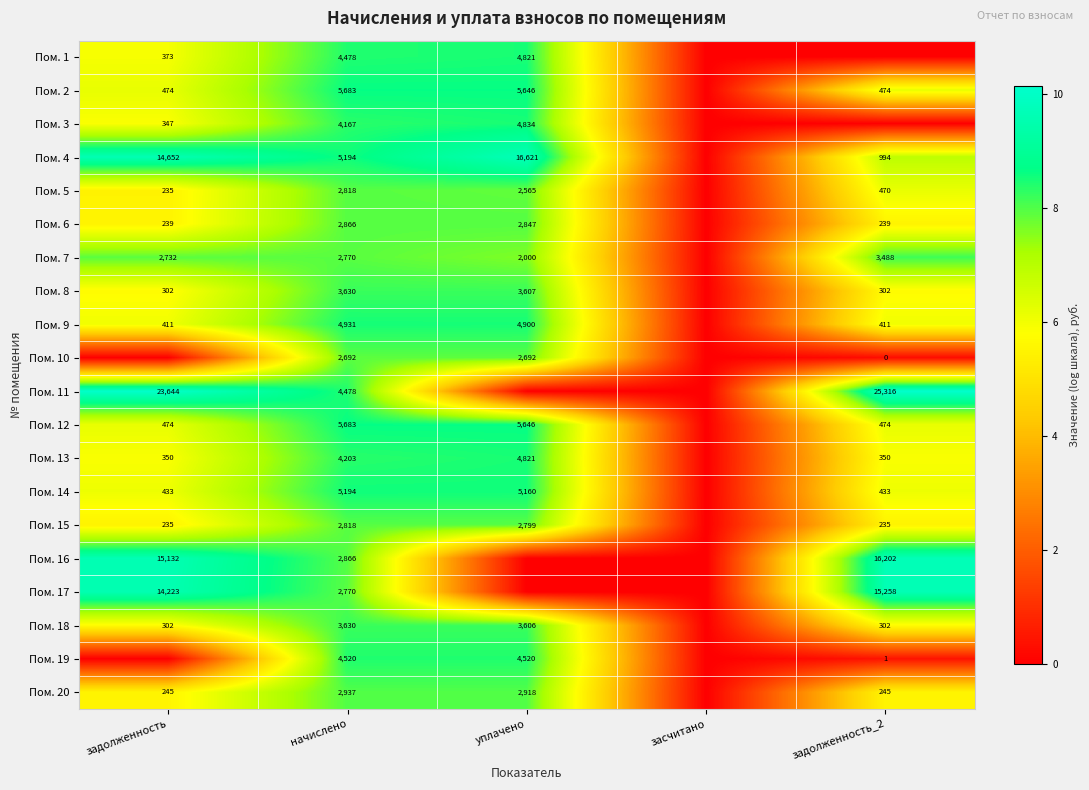

What is the sum of the Пом. 12 values at задолженность and начислено?

6157